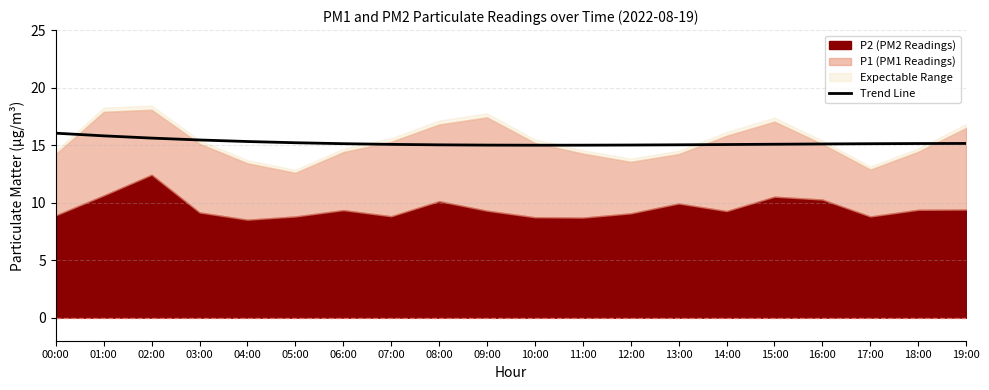

Approximately how many times larger is the value at 00:00 compared to 13:00?

1.1